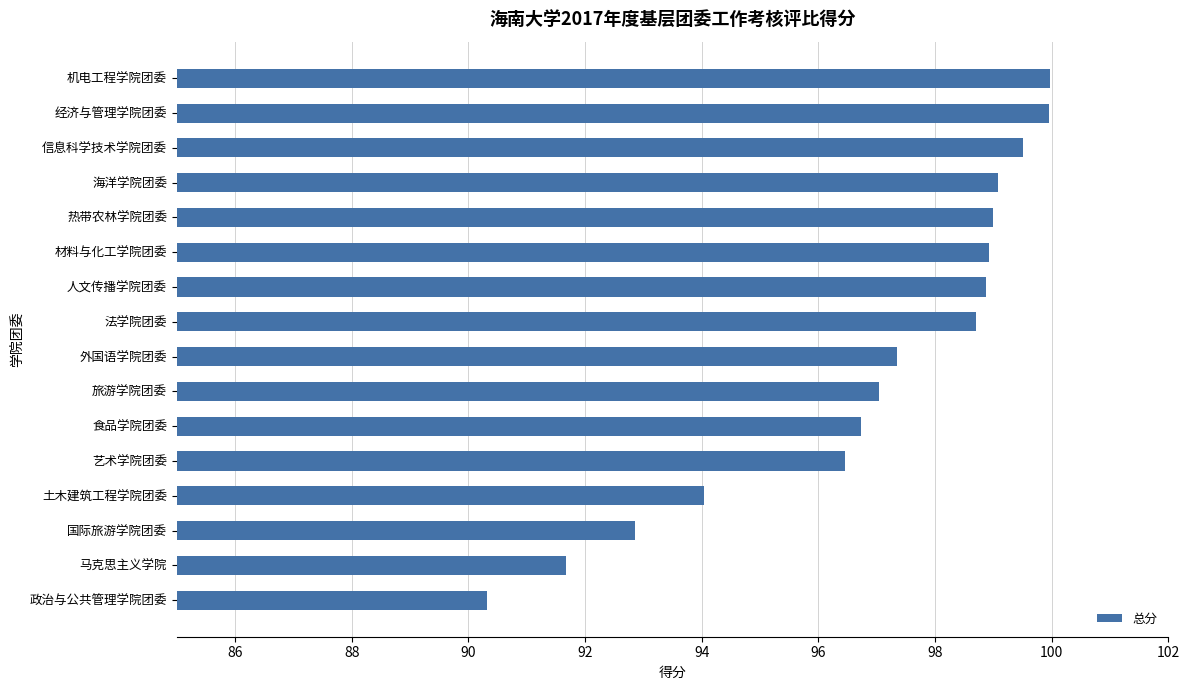

What is the average value?

96.9